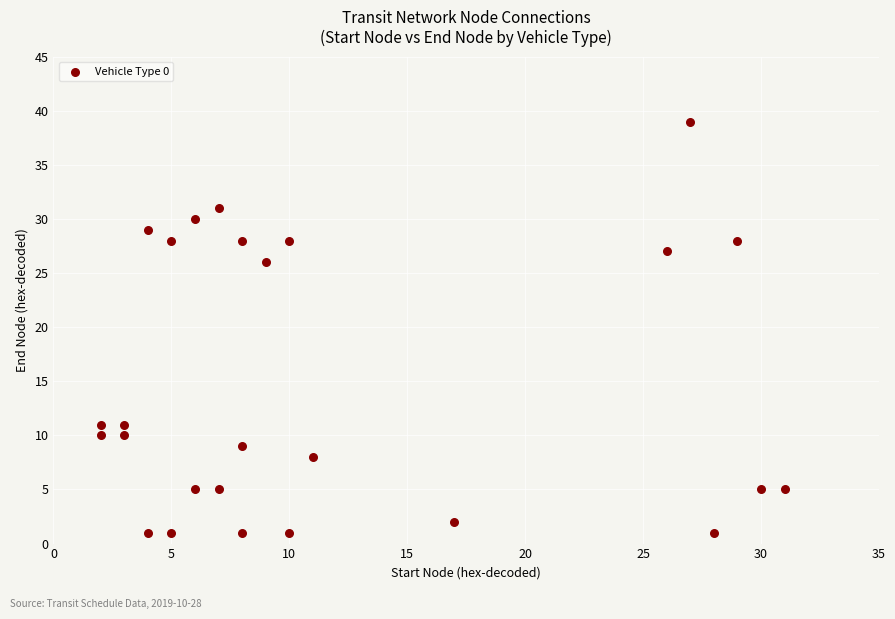

What Y value in the scatter plot is closest to 20?

26